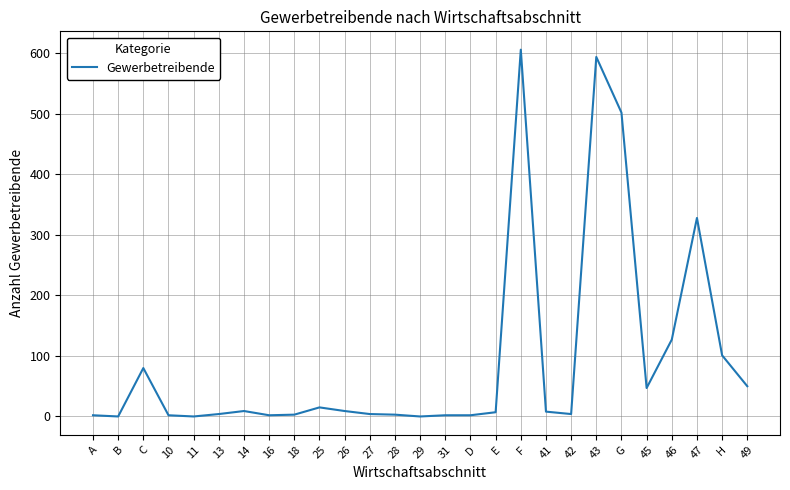

True or false: the data shows 0 at B.

True